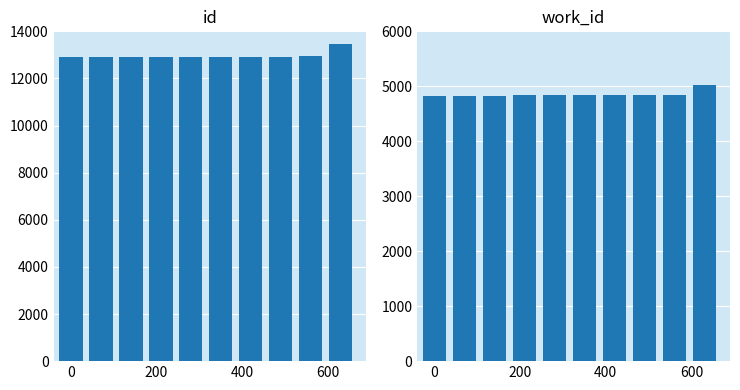

What is the value of the work_id bar at the 9th from the left?

4847